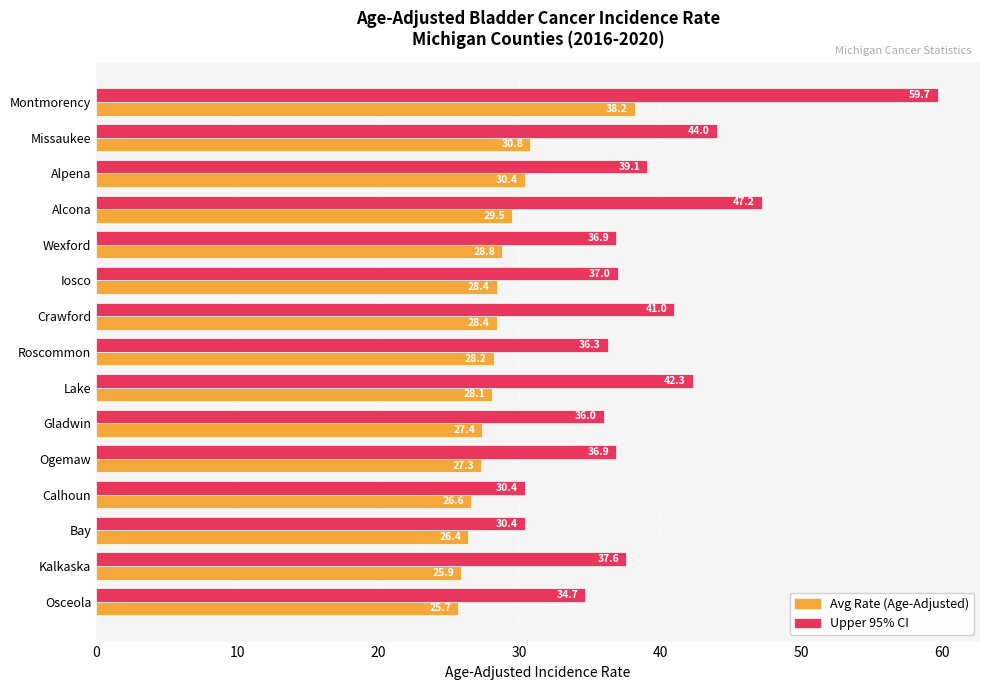

What is the maximum value for Avg Rate (Age-Adjusted)?

38.2